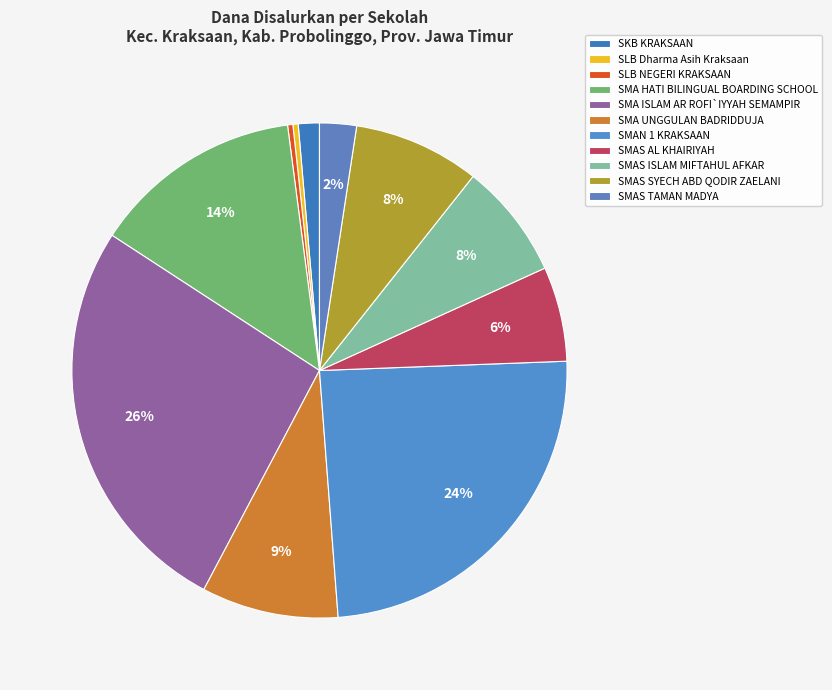

To the nearest percent, what portion does SMAS AL KHAIRIYAH represent?

6%